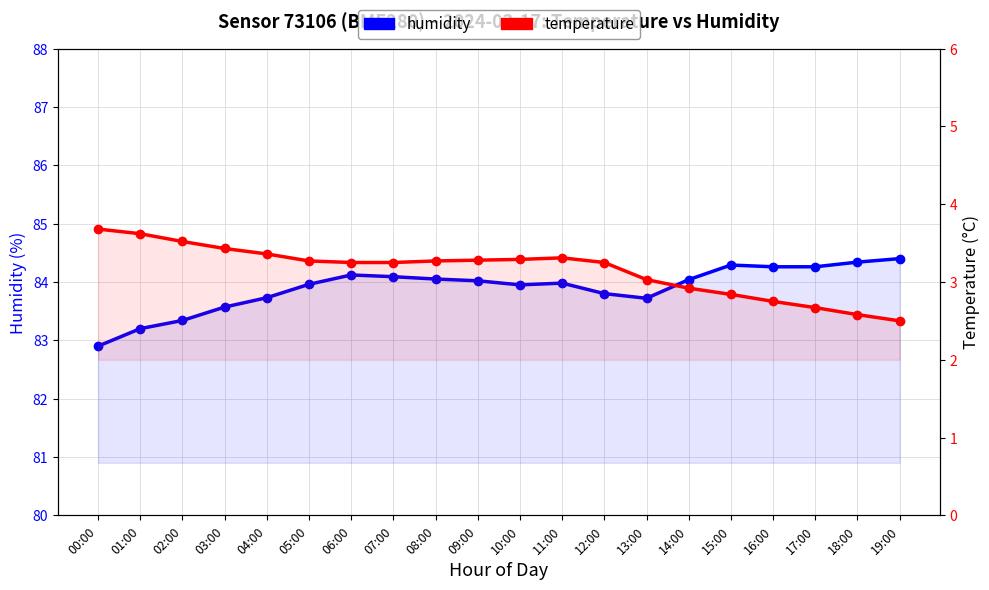

What is the difference between the highest and lowest values at 13:00?

80.7